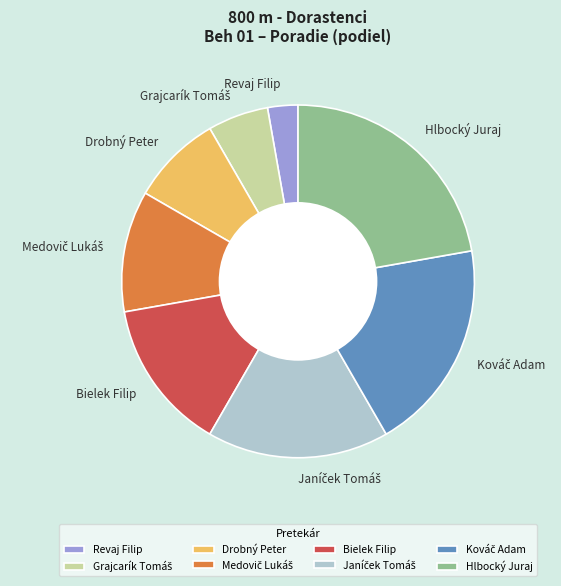

Does Hlbocký Juraj represent more than half of the total?

No